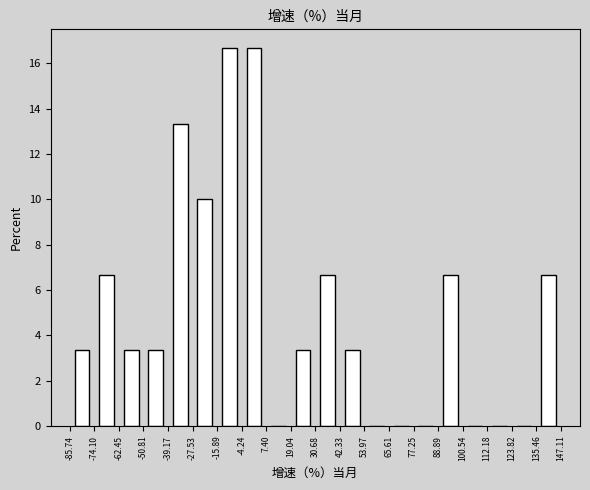

How tall is the bar that spans -4.24 to 7.40 on the x-axis? The values are not printed on the chart, so give them approximately, as read against the axis.

16.6